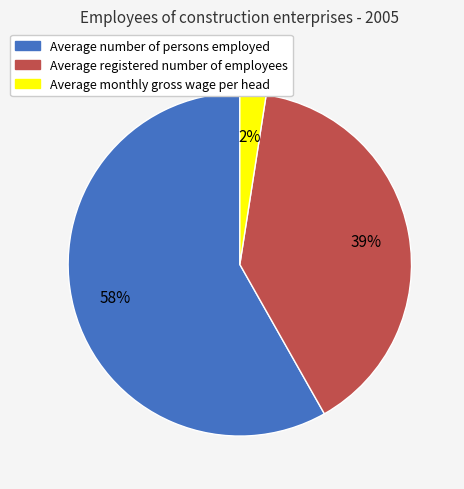

Rank the categories by value from lowest to highest.

Average monthly gross wage per head, Average registered number of employees, Average number of persons employed